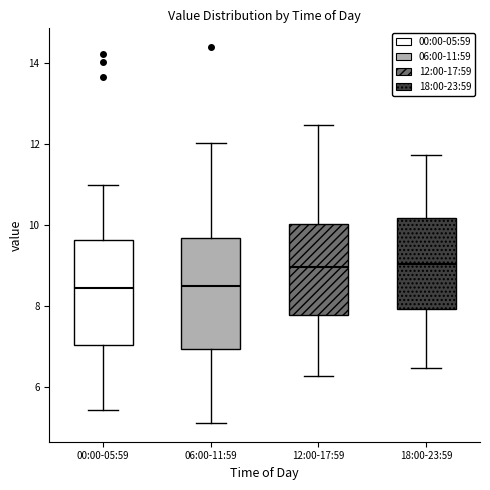

Reading left to right, transcribe this box plot: for each box, give where its median line is, the range the box spans, and where its two whiskers end, as read against the y-axis. The values are not printed on the chart, so give them approximately, as read against the axis.

00:00-05:59: median 8.4, box 7.0 to 9.6, whiskers 5.4 to 11.0
06:00-11:59: median 8.6, box 7.0 to 9.6, whiskers 5.2 to 12.0
12:00-17:59: median 9.0, box 7.8 to 10.0, whiskers 6.2 to 12.4
18:00-23:59: median 9.0, box 8.0 to 10.2, whiskers 6.4 to 11.8